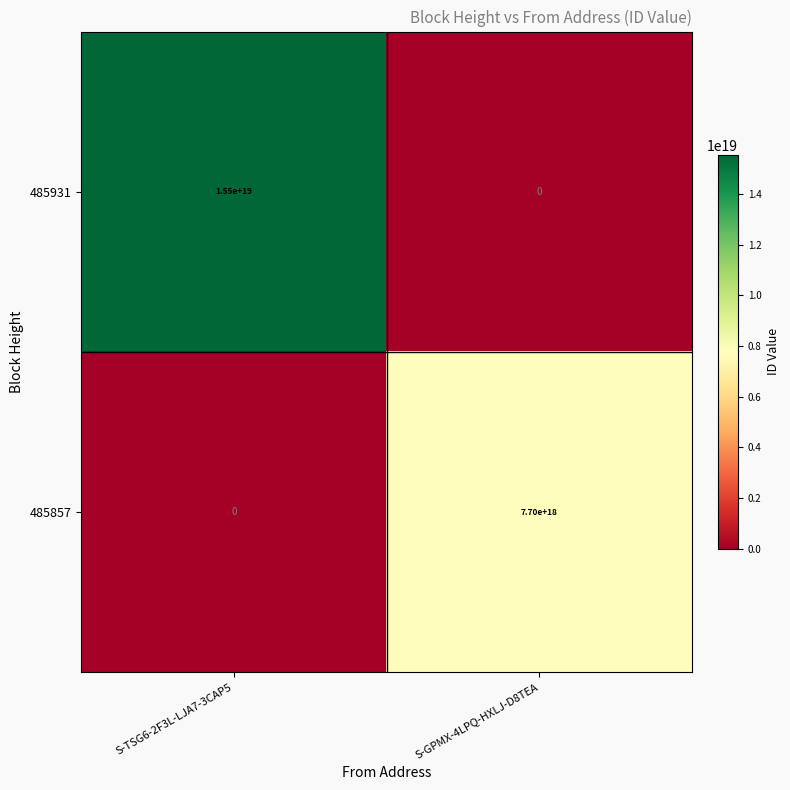

Rank the series at S-GPMX-4LPQ-HXLJ-D8TEA from lowest to highest value.

485931, 485857